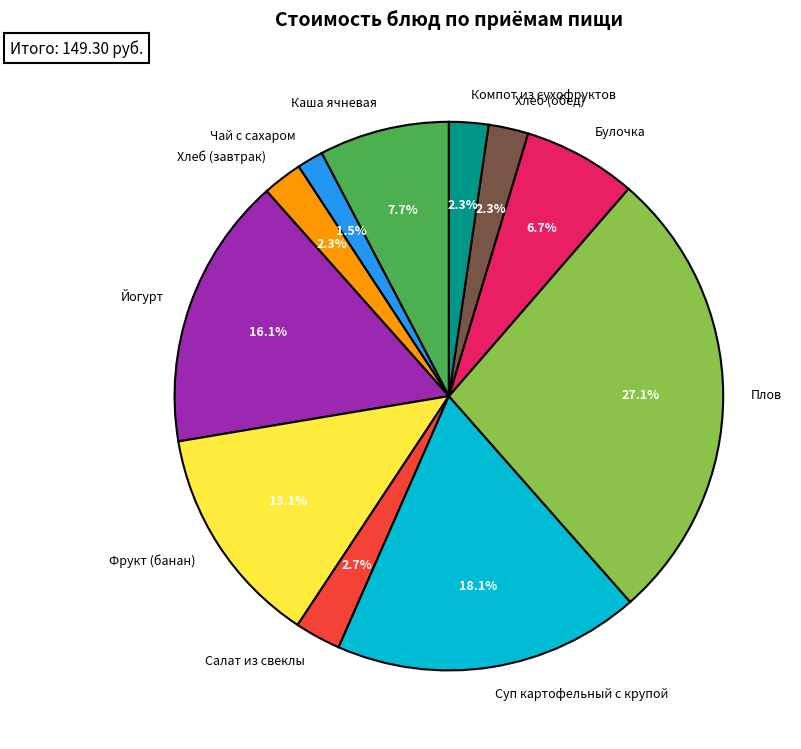

What is the smallest slice in the pie chart?

Чай с сахаром